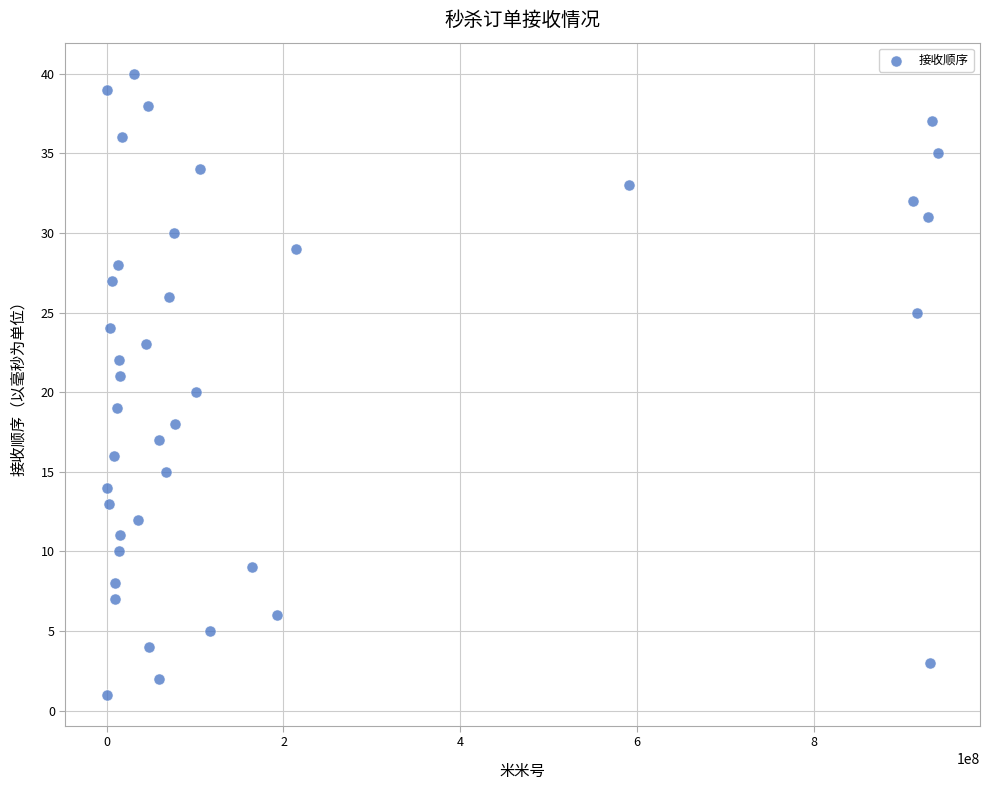

What is the range of Y values (max minus min)?

39